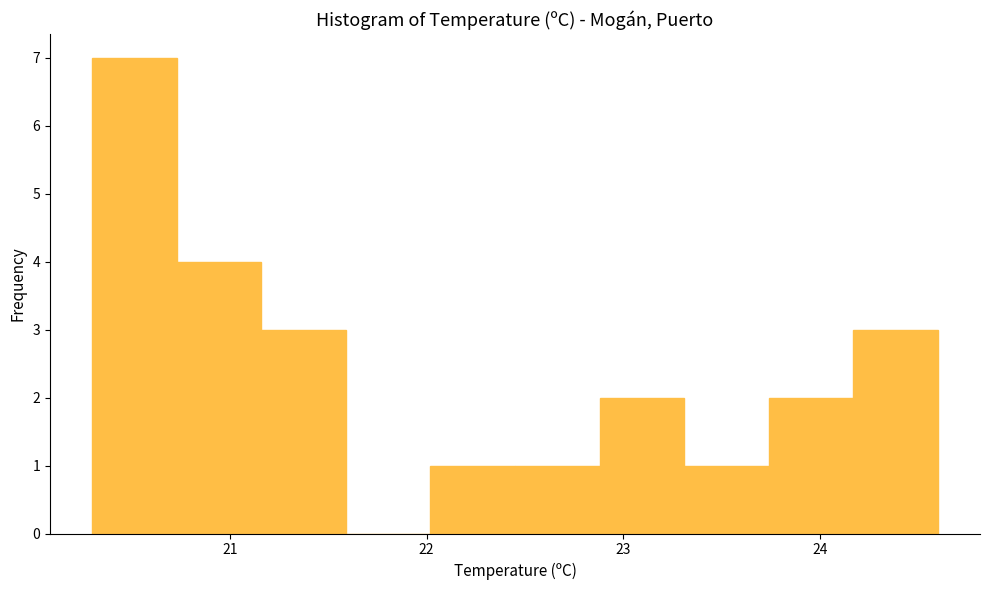

Reading left to right, transcribe this chart: for each bar, give the range it covers on the x-axis and its height. Neither the bar edges nor the heights are printed on the chart, so give them approximately, as read against the axes.

20.30 to 20.73: 7
20.73 to 21.16: 4
21.16 to 21.59: 3
21.59 to 22.02: 0
22.02 to 22.45: 1
22.45 to 22.88: 1
22.88 to 23.31: 2
23.31 to 23.74: 1
23.74 to 24.17: 2
24.17 to 24.60: 3